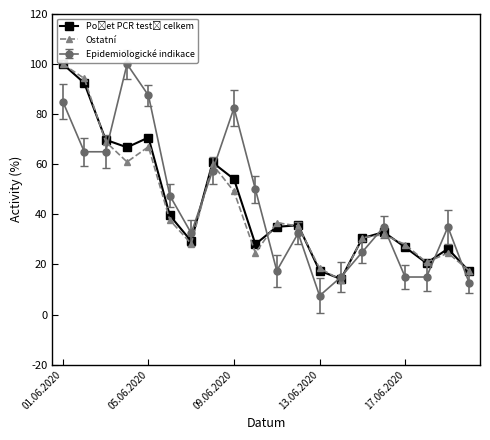

How many categories are shown in the chart?

20